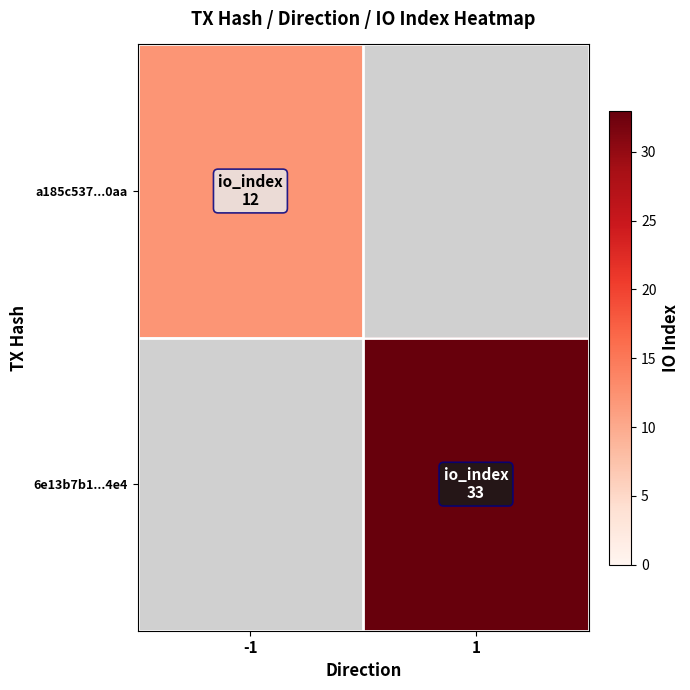

Reading left to right, what are all the values shown in this chart?

a185c537...0aa: -1=12	1=0
6e13b7b1...4e4: -1=0	1=33